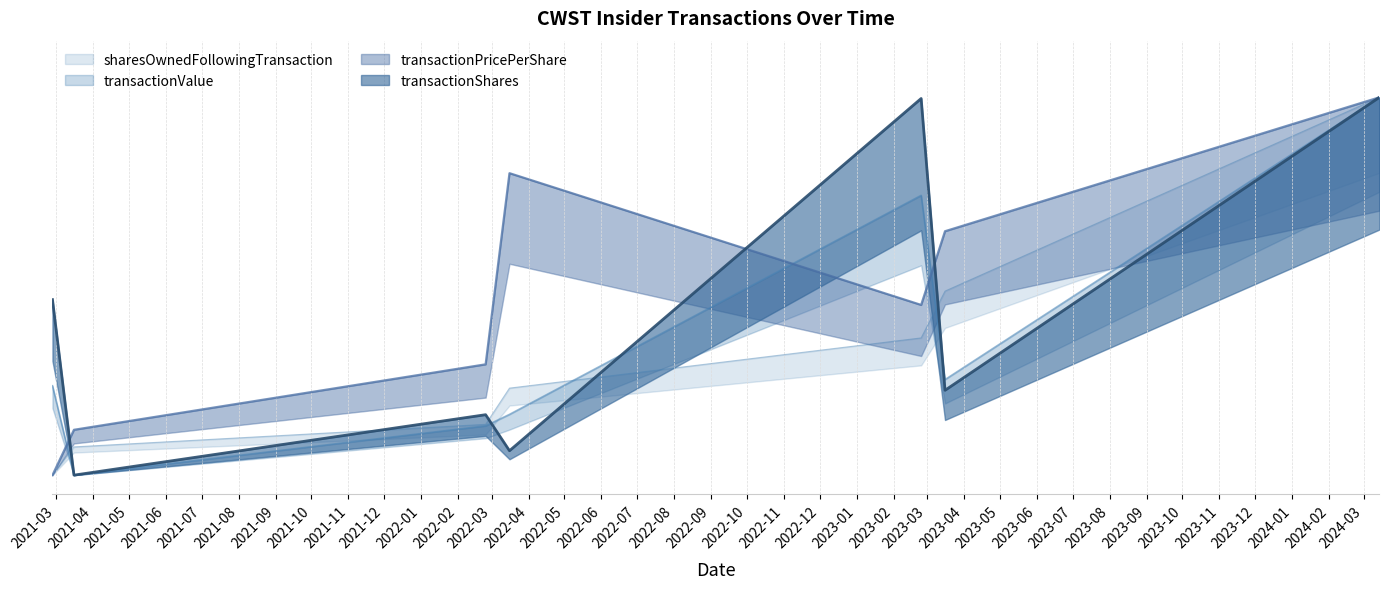

What is the label of the 2nd point from the right?

2023-03-16